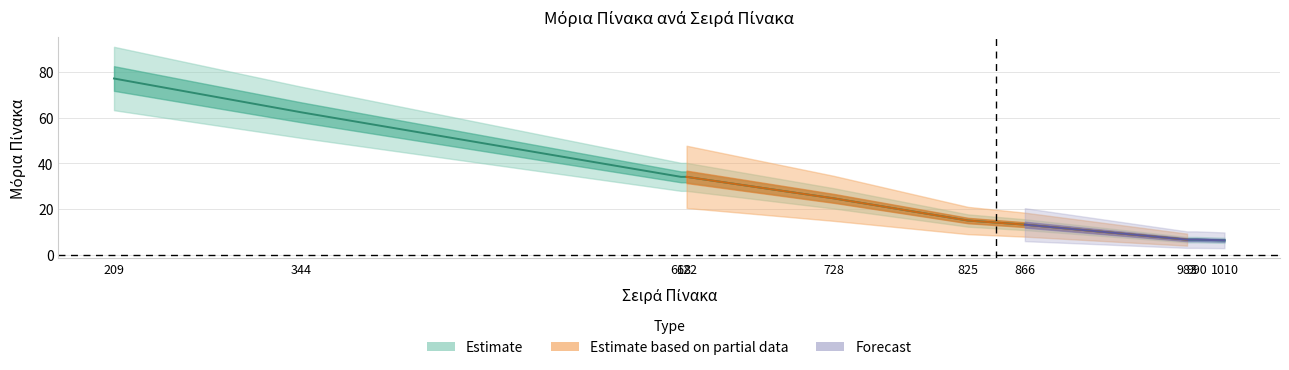

What value does the data have at 866?

13.1